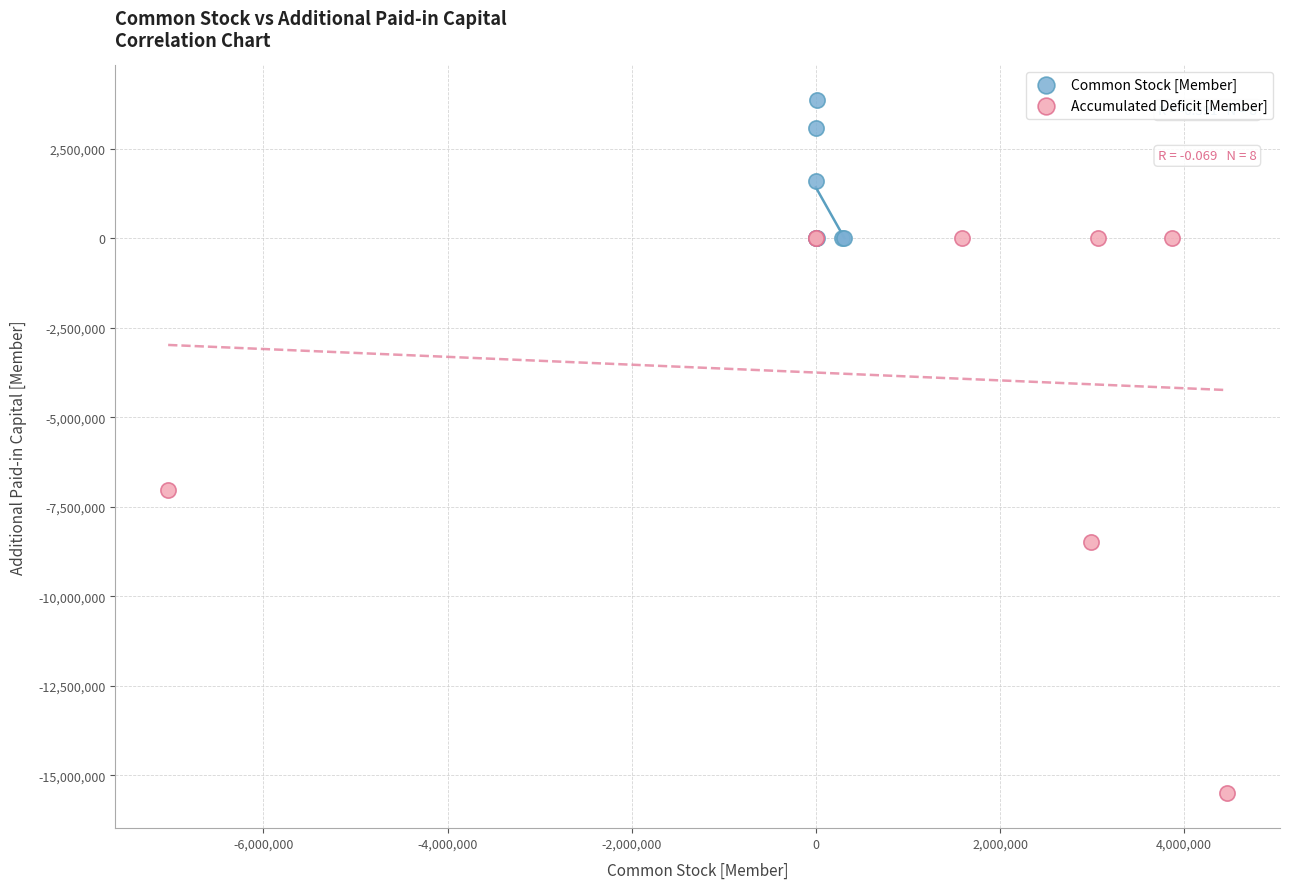

Which series reaches the minimum Y coordinate?

Accumulated Deficit [Member]